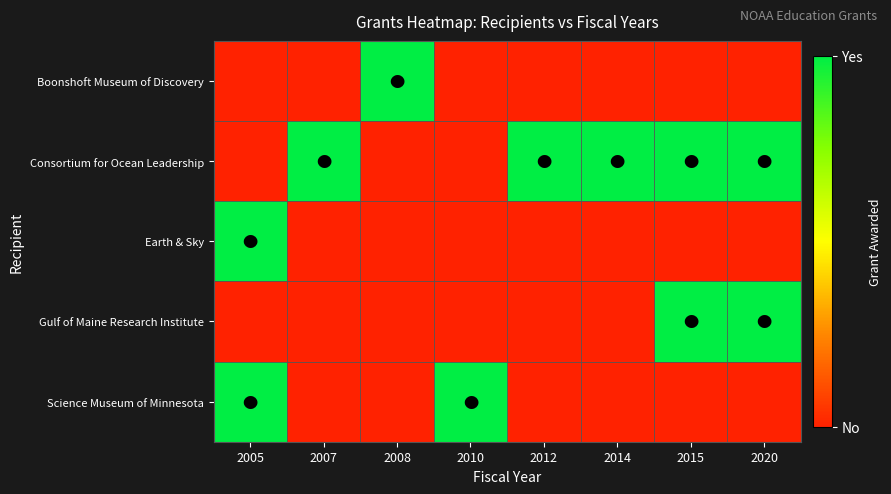

What is the spread (max minus min) of values at 2007?

1